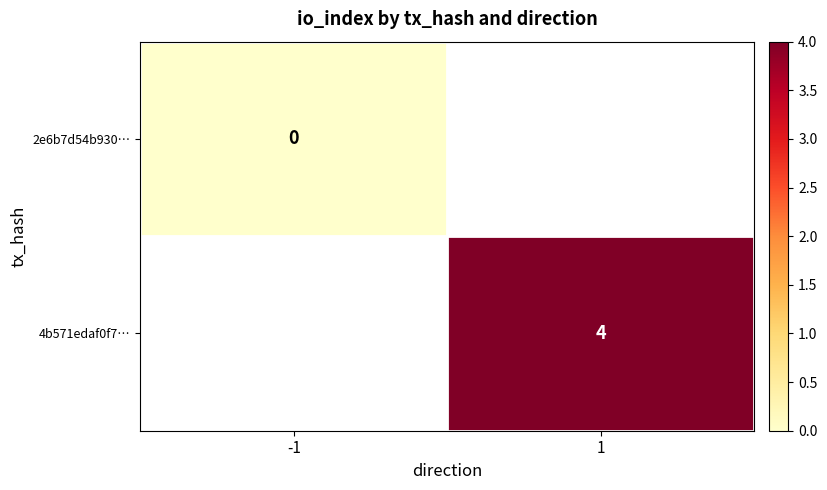

Is it true that 4b571edaf0f7… equals 4 at 1?

True